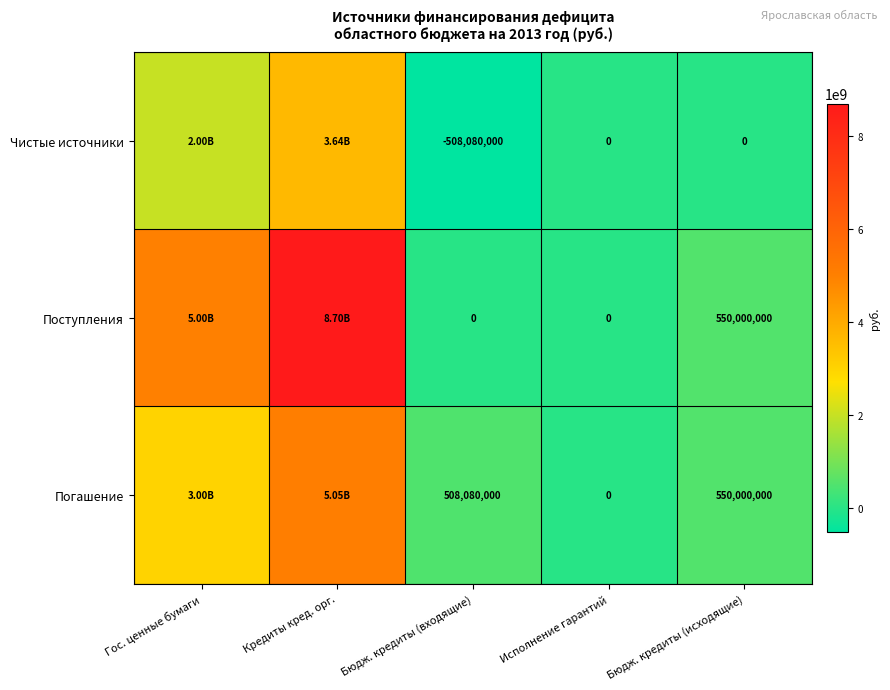

Is the value of Погашение at Бюдж. кредиты (входящие) greater than the value of Чистые источники at Бюдж. кредиты (входящие)?

Yes